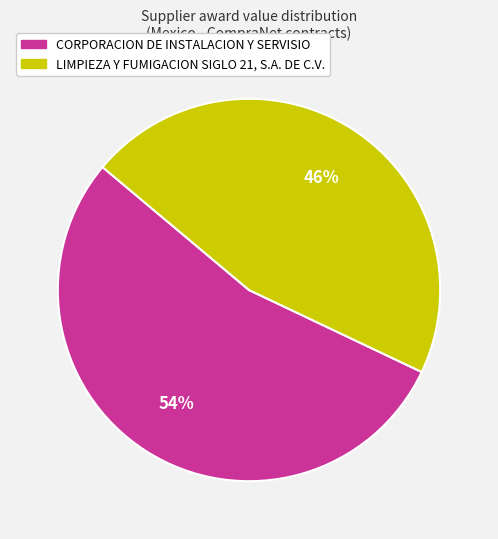

Count the number of slices in the pie.

2